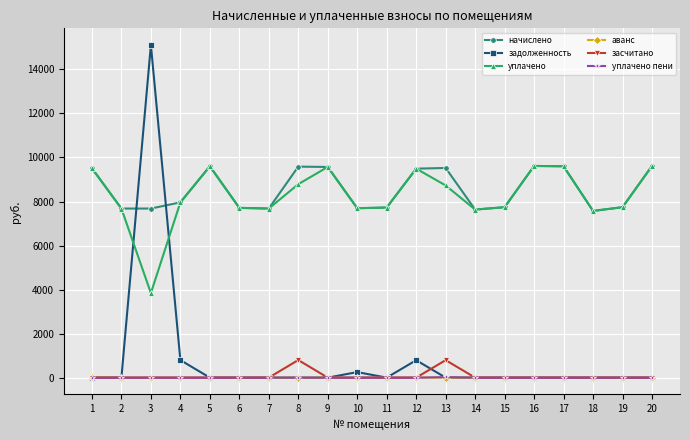

How many categories are shown in the chart?

20